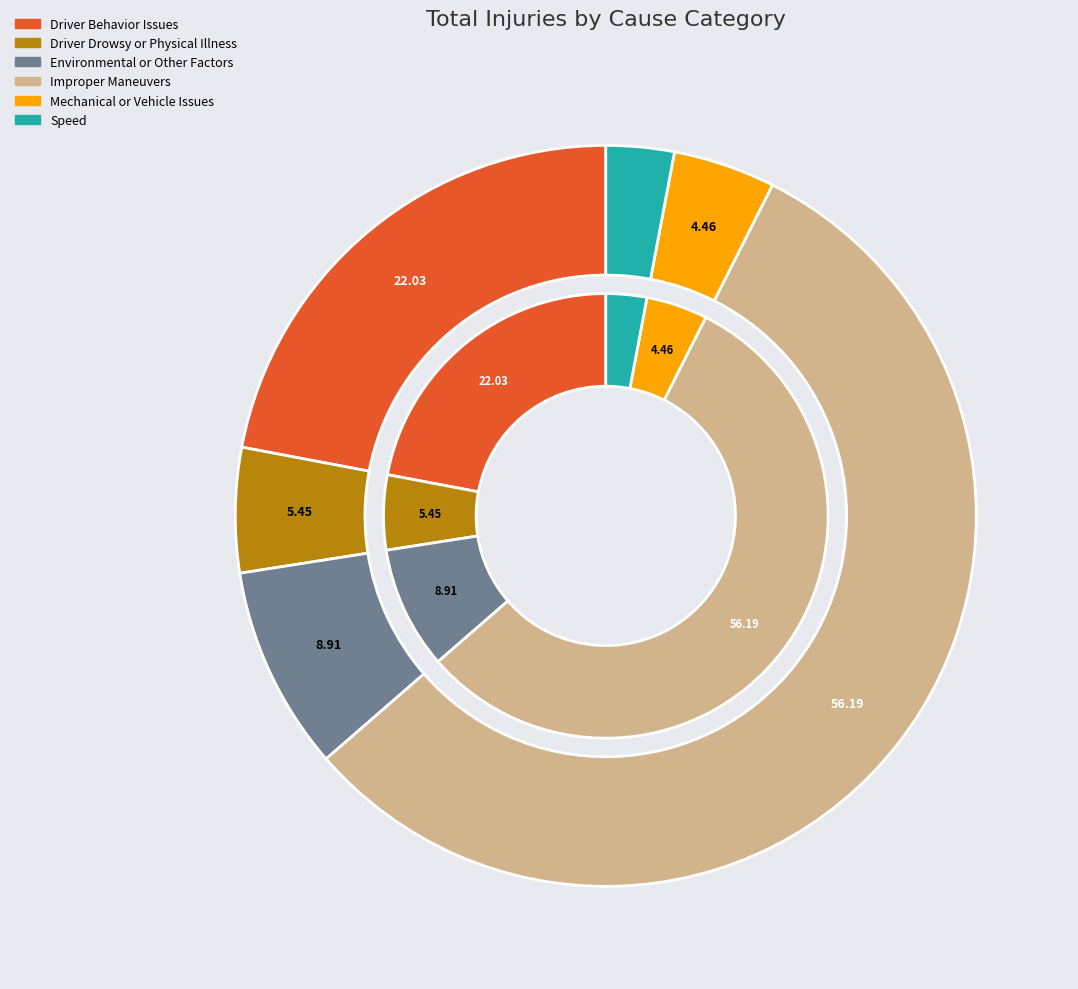

The Driver Drowsy or Physical Illness slice represents 5% of the pie. True or false?

True